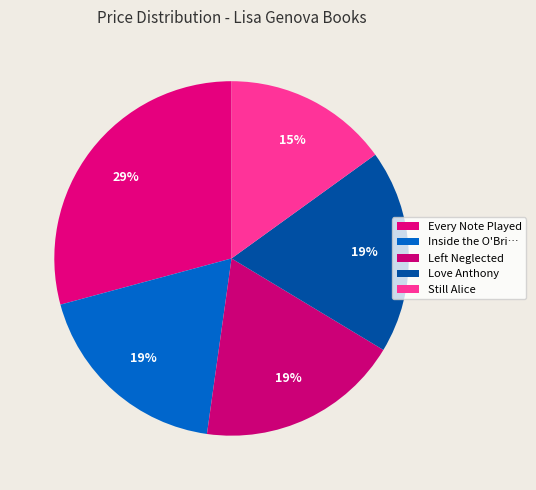

How many segments does this pie chart have?

5